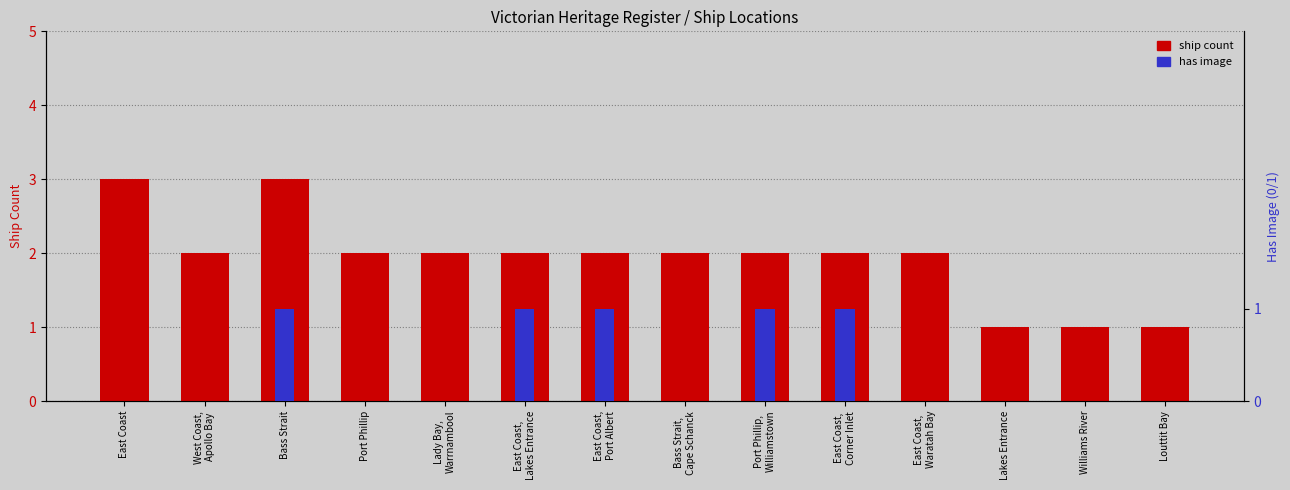

What is the highest value of the has image series?

1